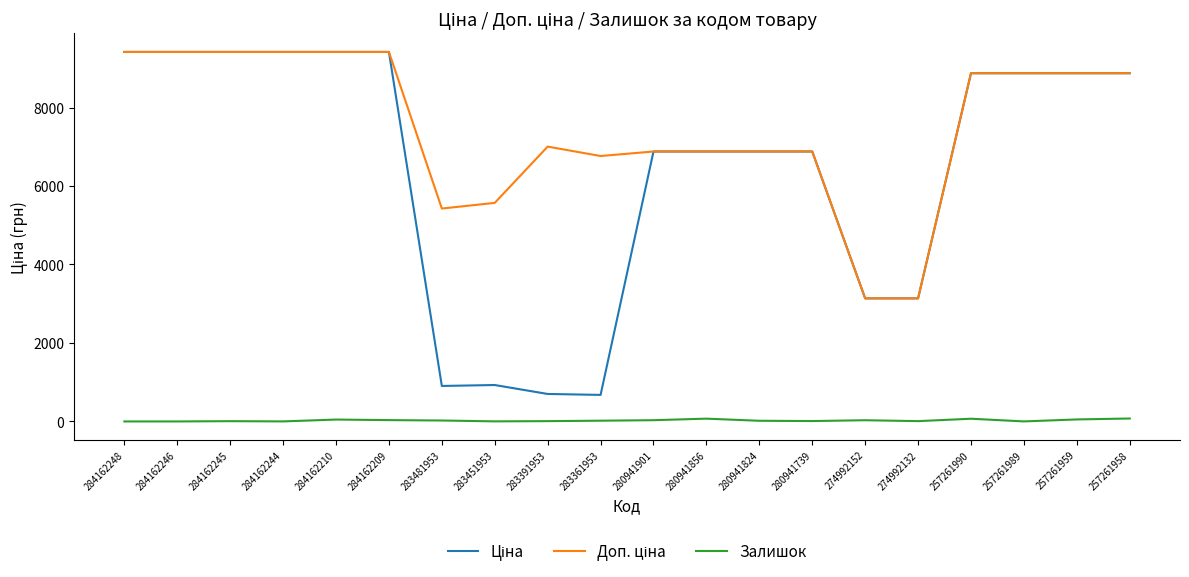

How many series are shown in this chart?

3